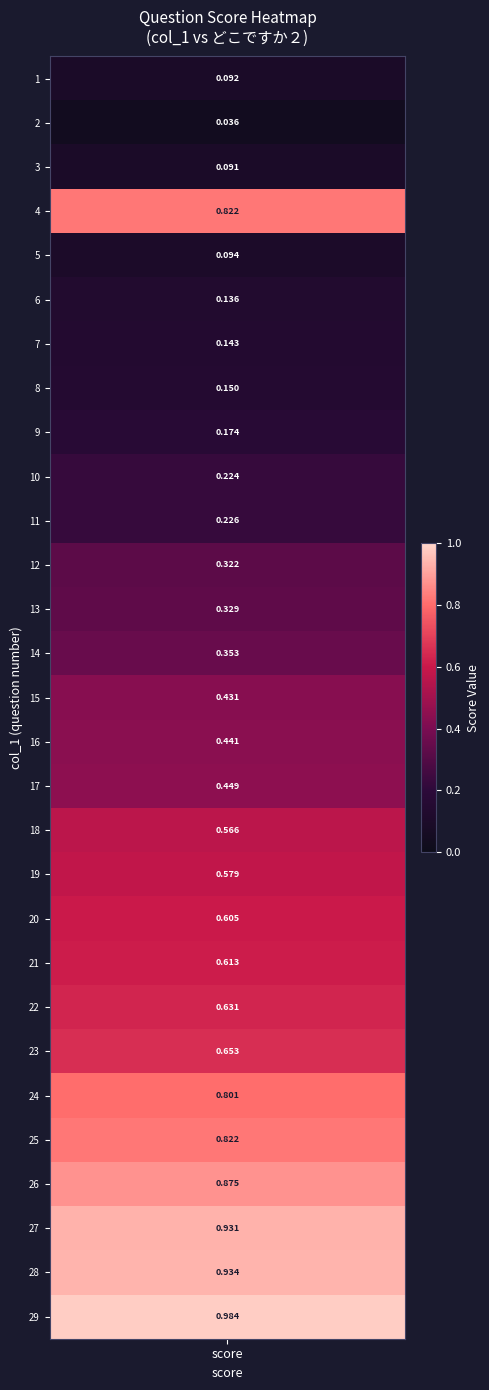

List the labels in order of value, smallest first.

2, 3, 1, 5, 6, 7, 8, 9, 10, 11, 12, 13, 14, 15, 16, 17, 18, 19, 20, 21, 22, 23, 24, 4, 25, 26, 27, 28, 29